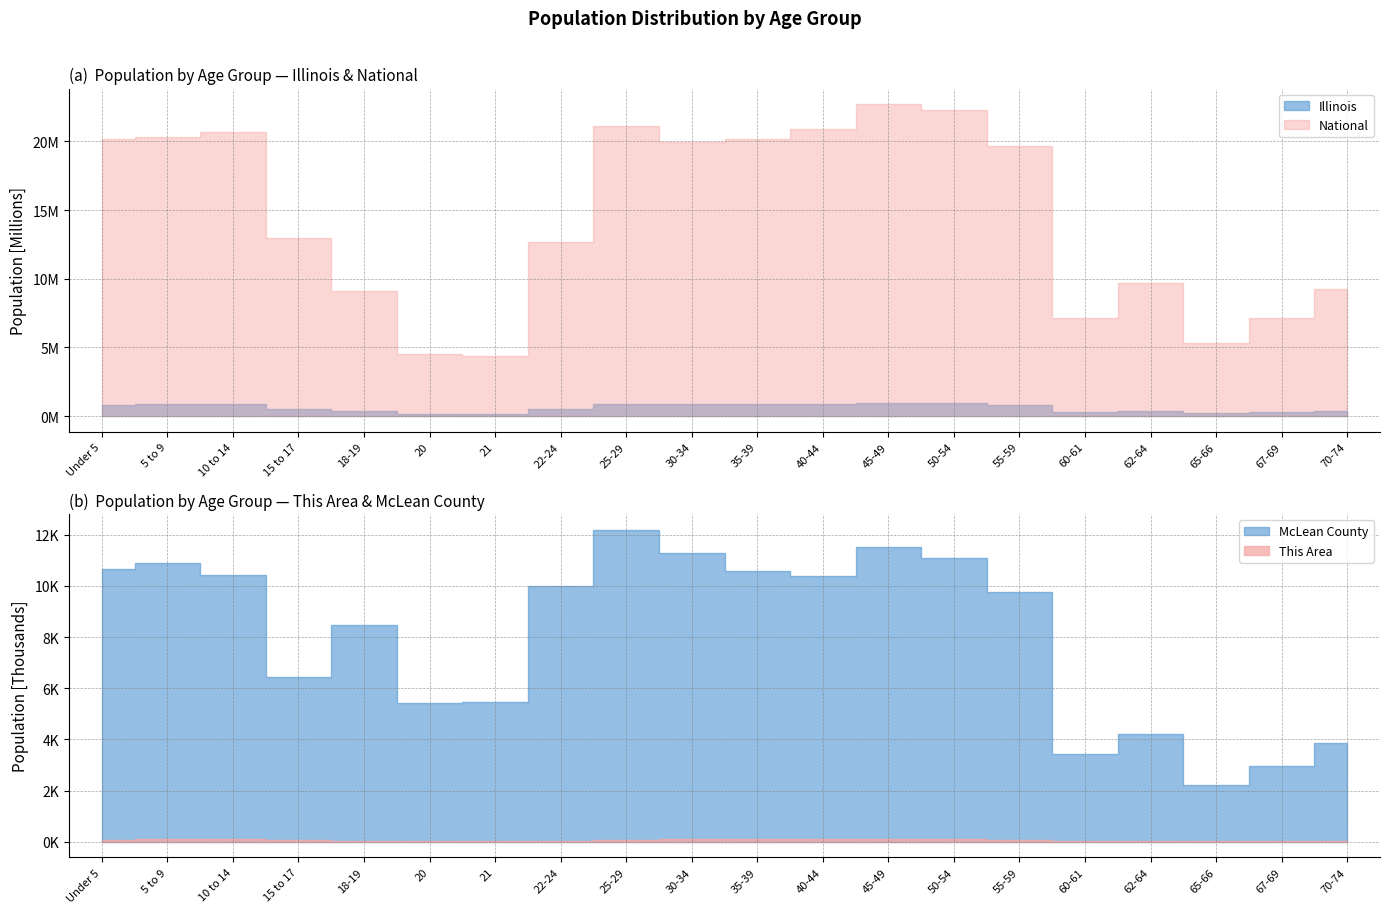

What is the greatest value displayed?

22708591